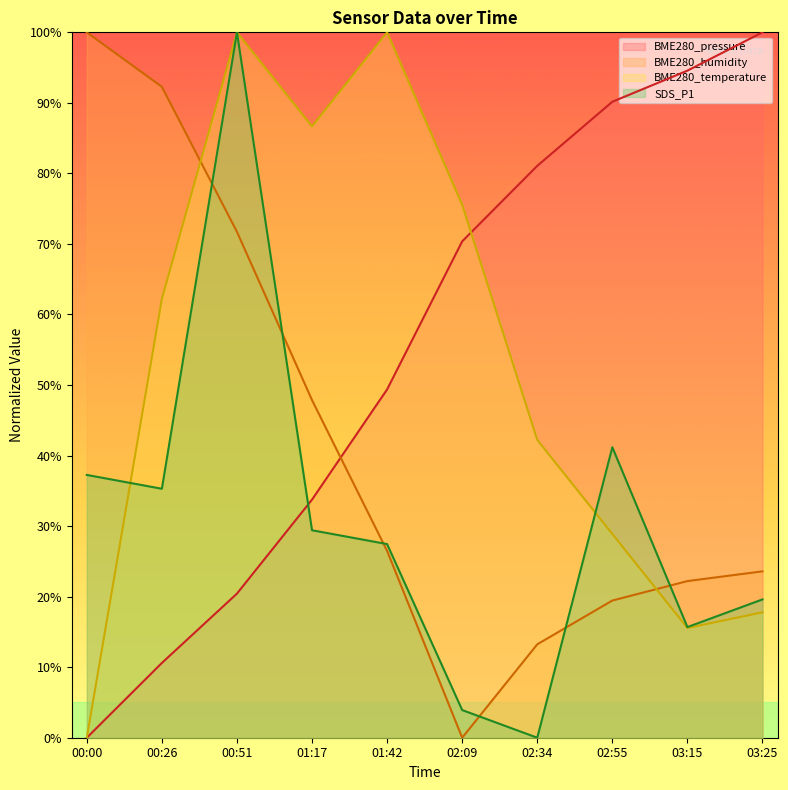

What is the label of the 5th point from the right?

02:09